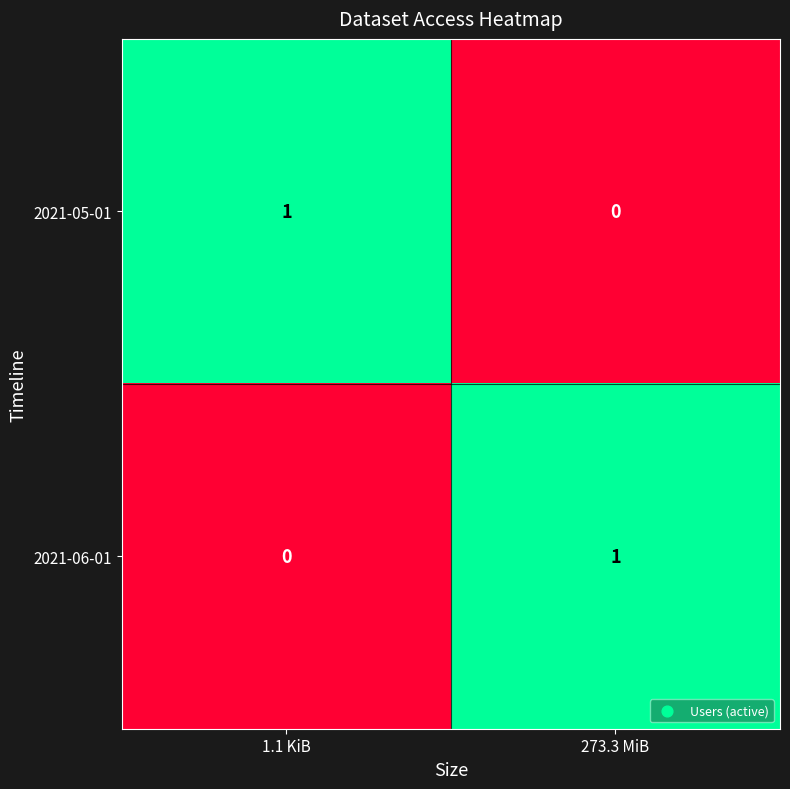

The value of 2021-05-01 at 1.1 KiB is 1. True or false?

True